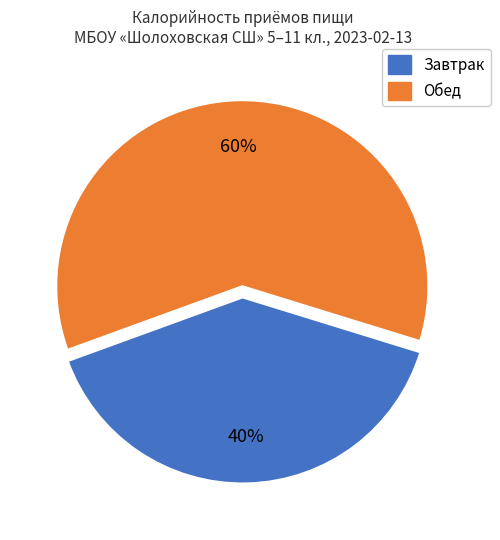

Which slice is the smallest?

Завтрак